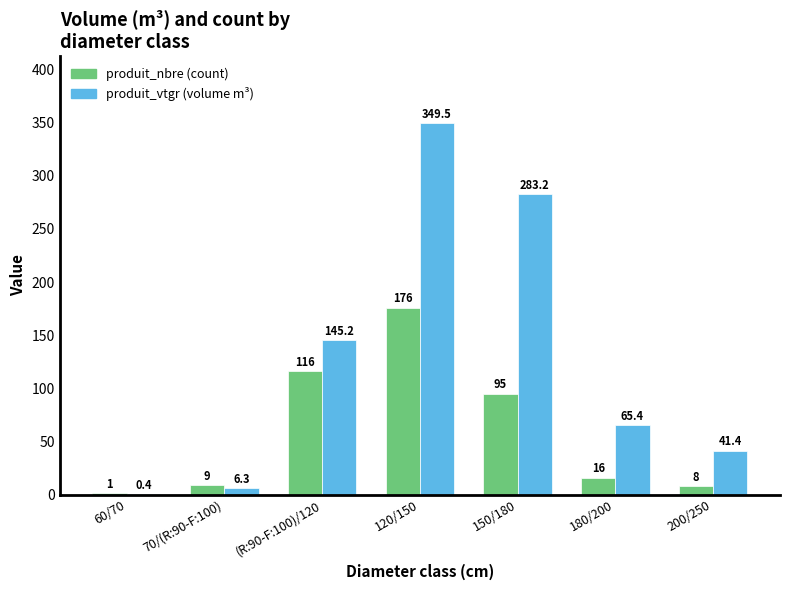

At which category is the sum across all series the highest?

120/150